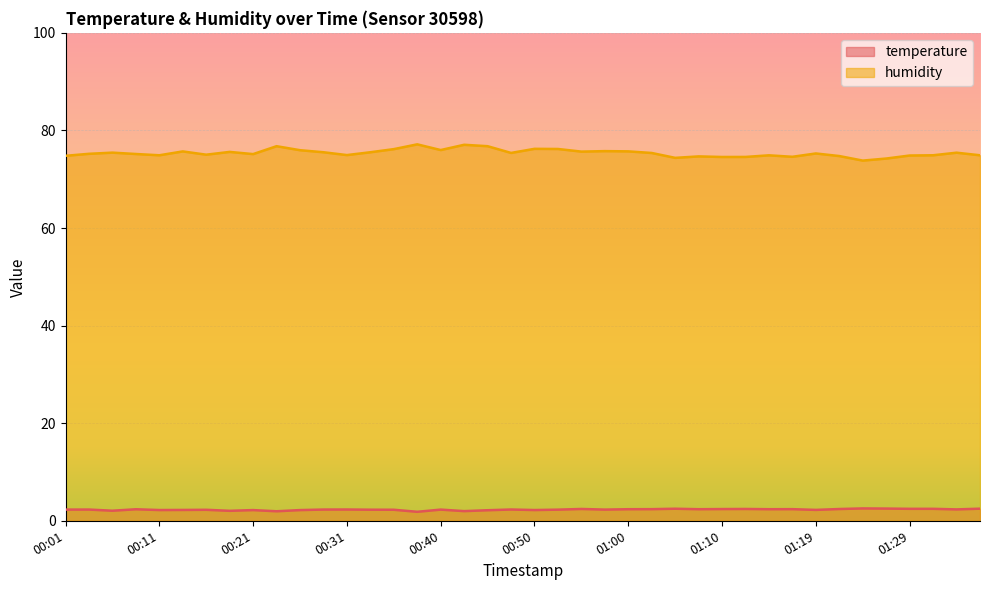

Which series changed the most between 01:00 and 01:34?

humidity